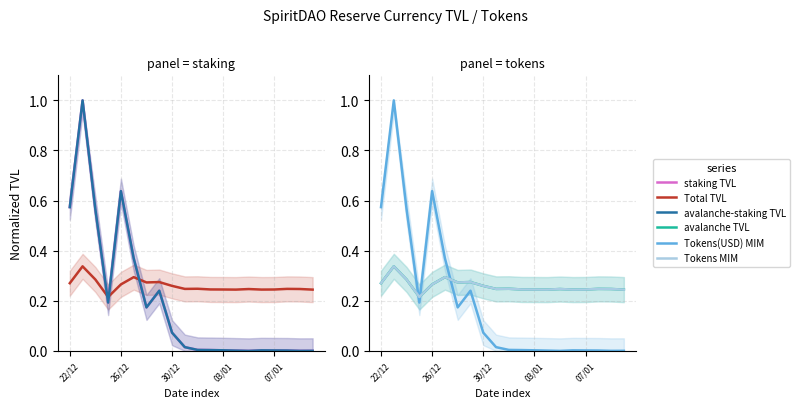

What is the difference between the staking TVL values at 30/12 and 12?

0.6